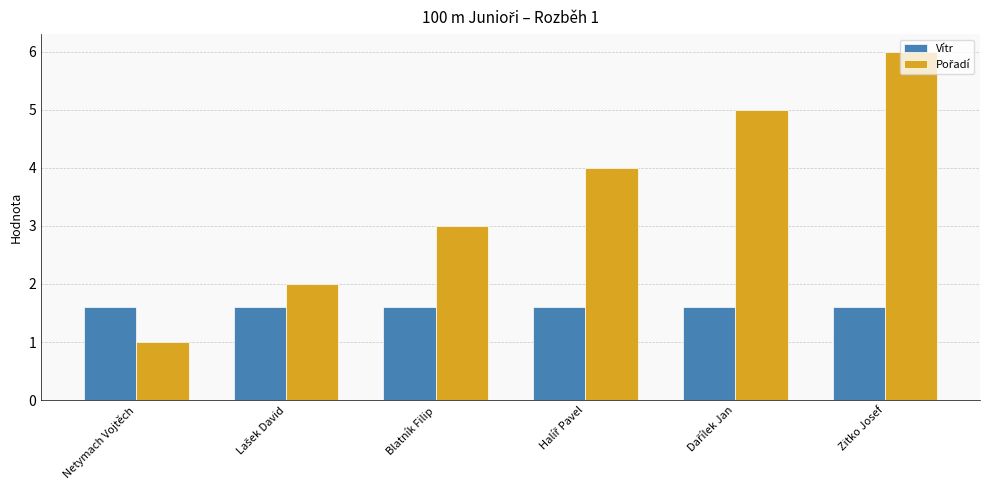

What is the average value of the Vítr series?

1.6